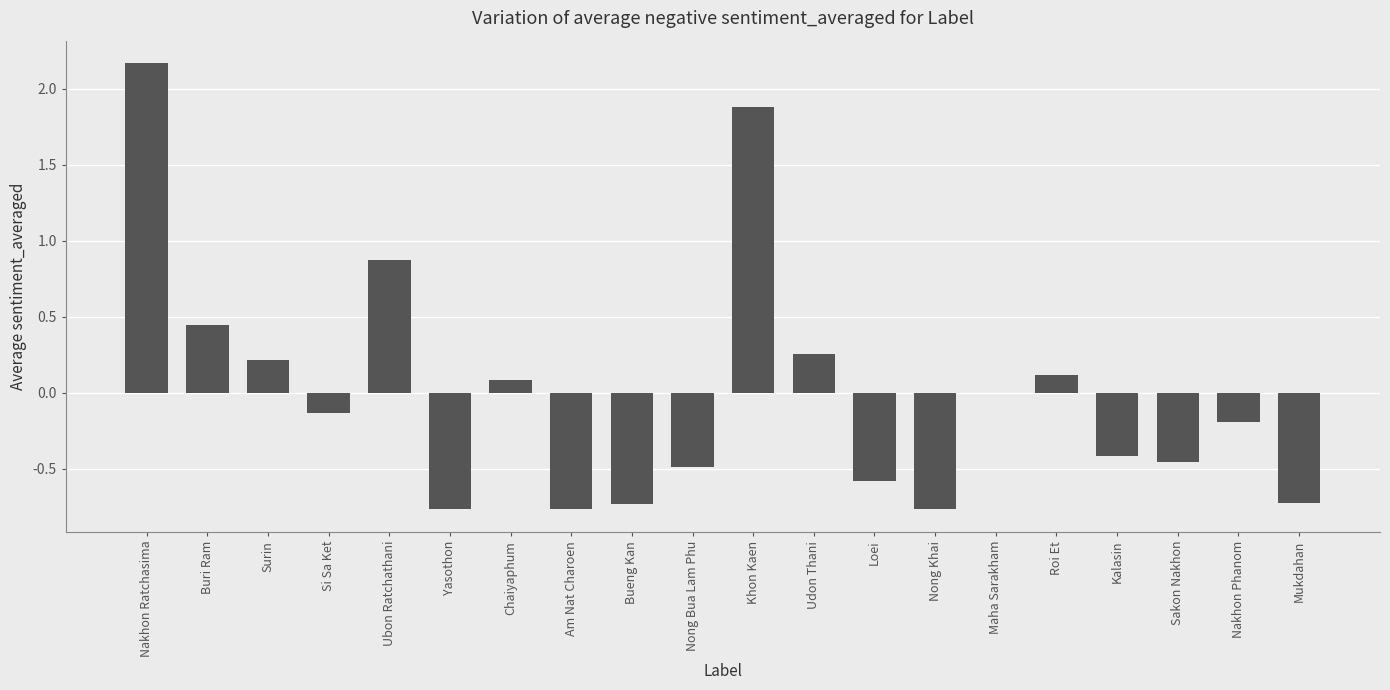

The value at Mukdahan is -0.7. True or false?

True